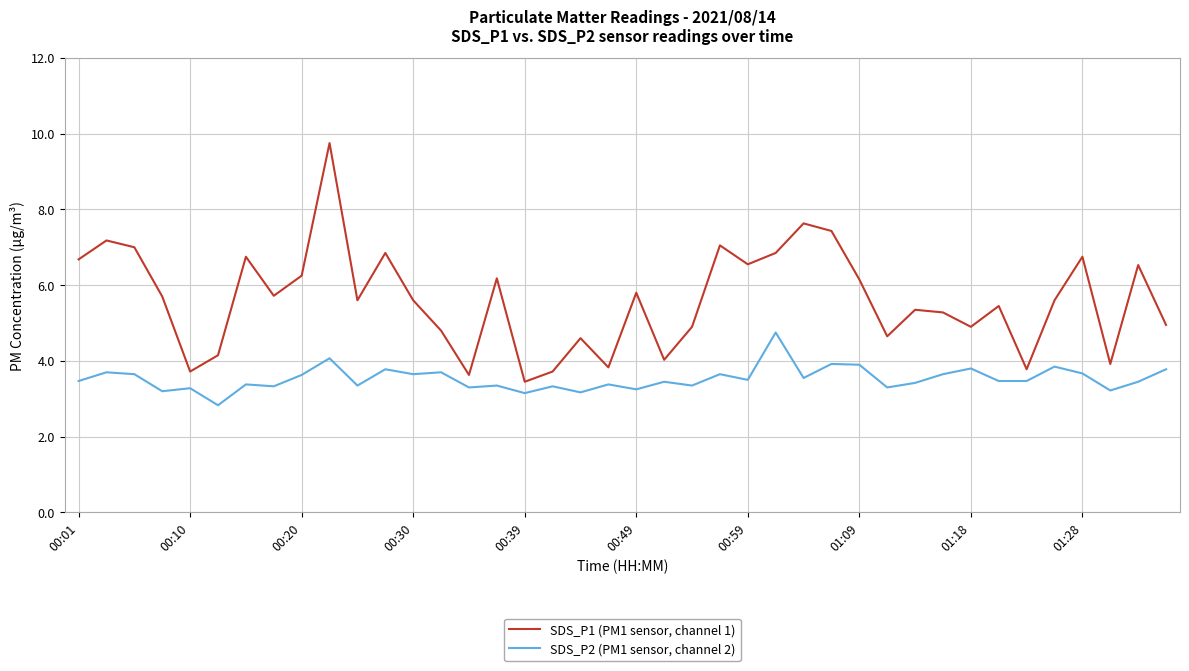

What is the minimum value shown in the chart?

2.8